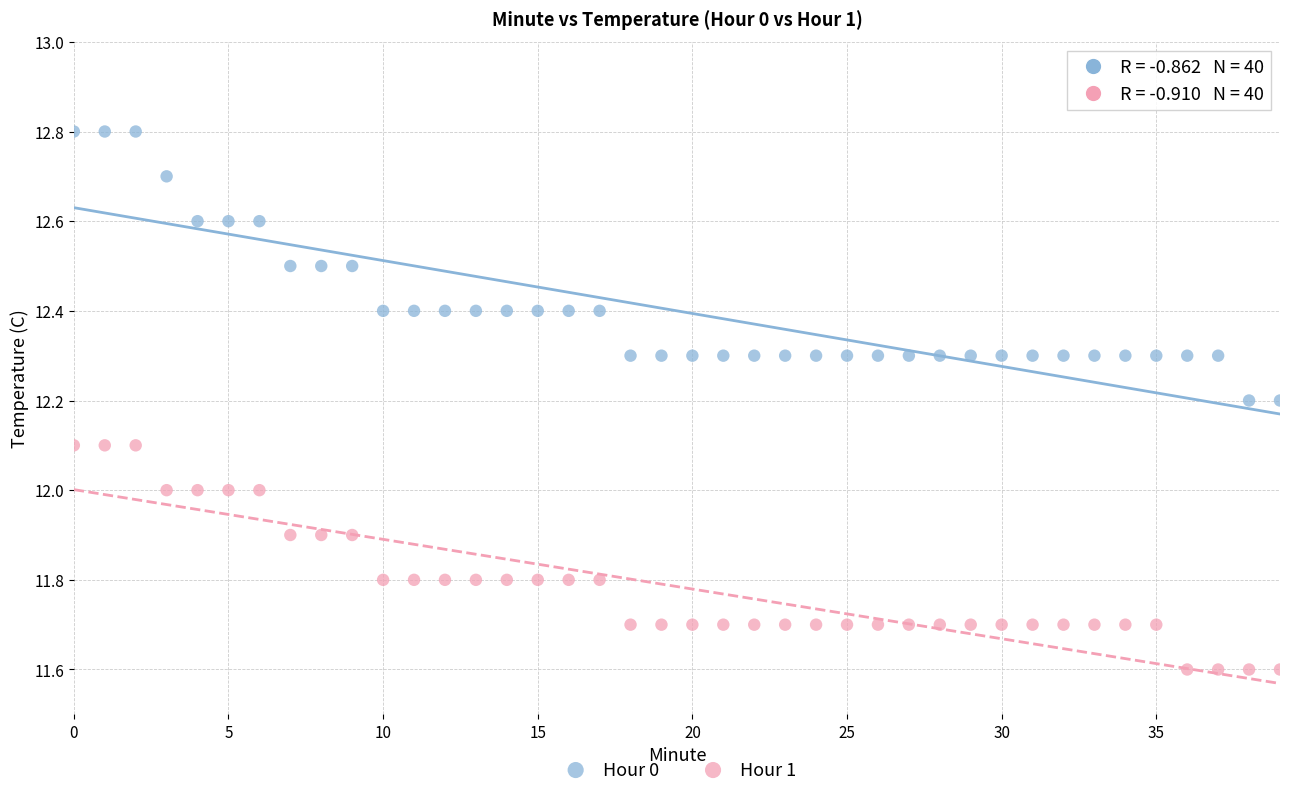

Which series contains the highest Y value?

Hour 0